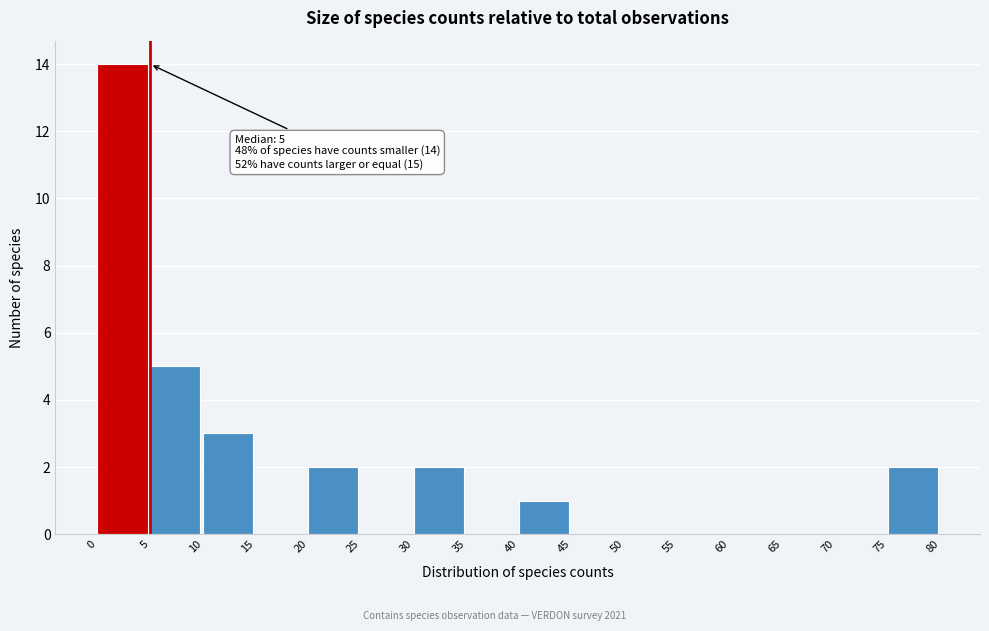

Over which range of the x-axis is the bar tallest?

0 to 5